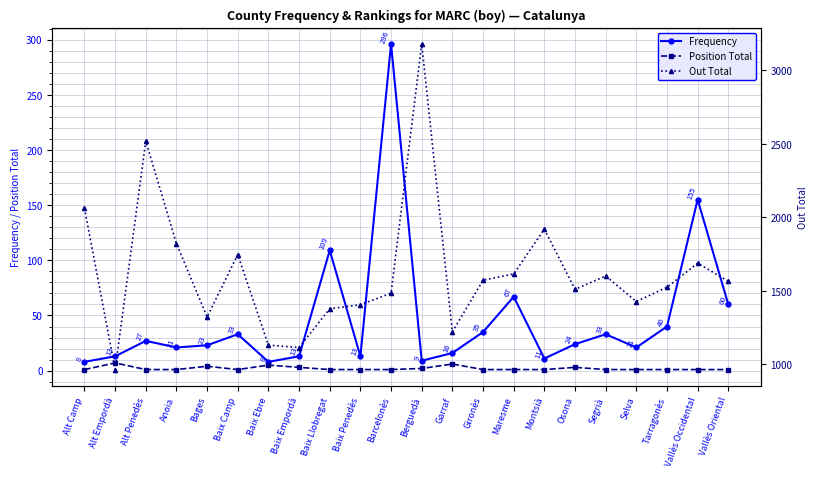

What are all the series names shown in the legend?

Frequency, Position Total, Out Total